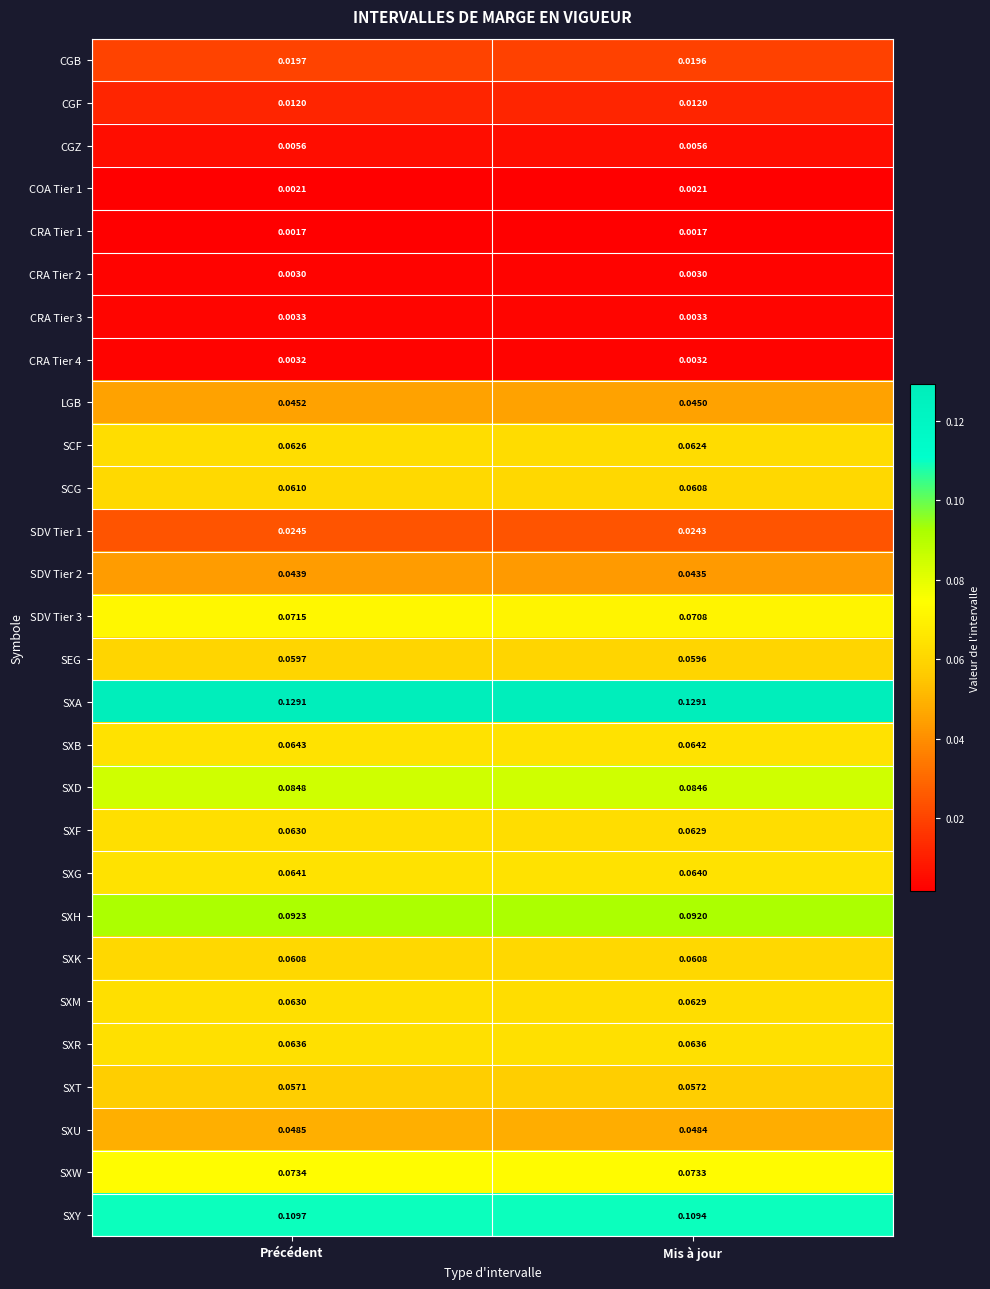

Which category has the lowest value in the SXD series?

Mis à jour